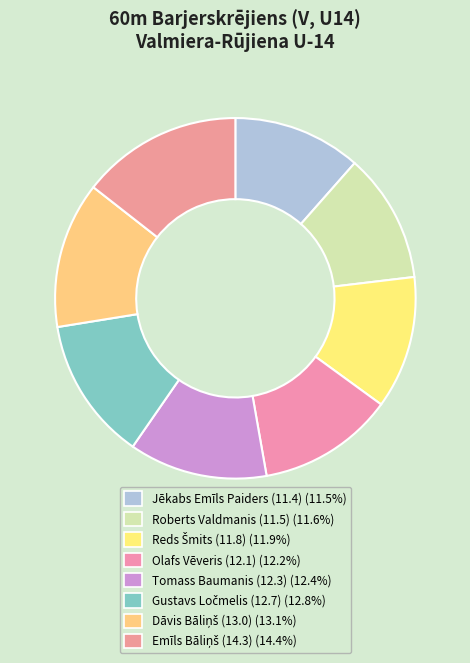

True or false: Gustavs Ločmelis (12.7) accounts for 22% of the total.

False